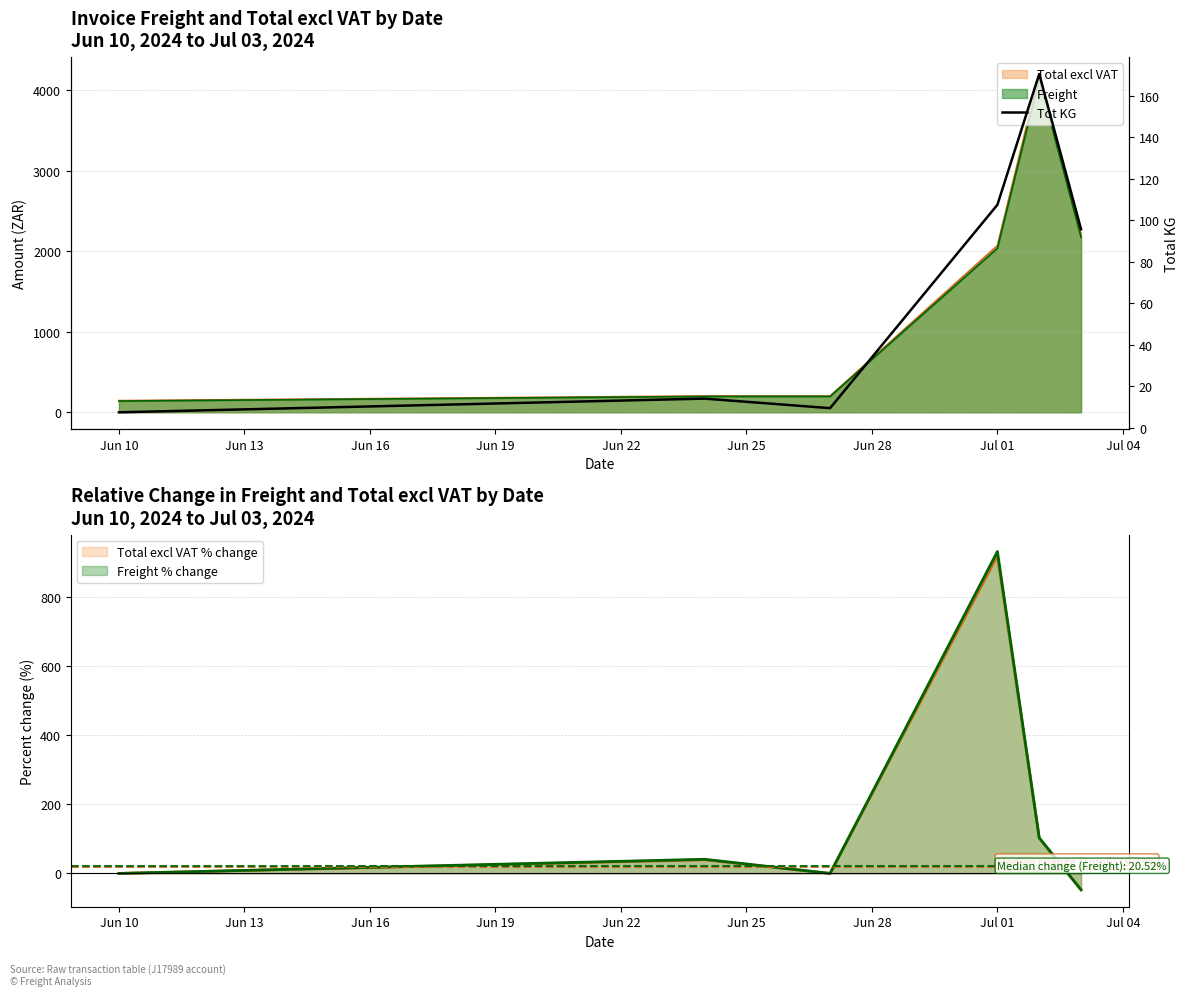

True or false: the data has more than 2 interior local peaks.

False